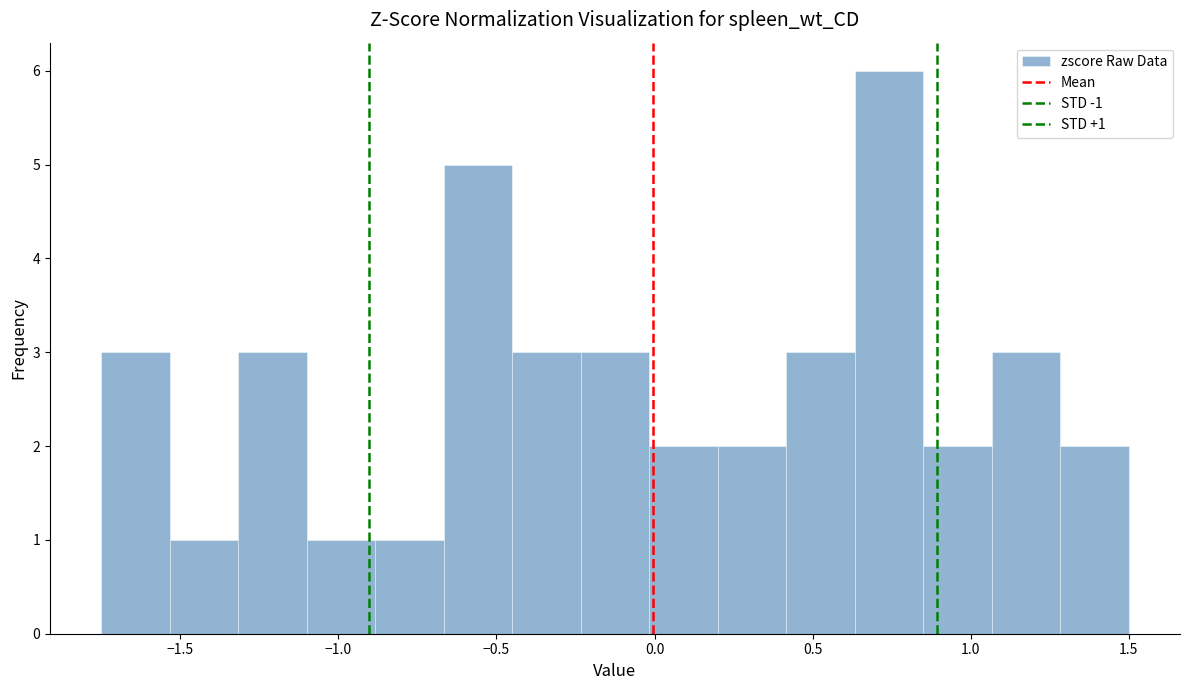

Which range on the x-axis has the tallest bar?

0.65 to 0.85